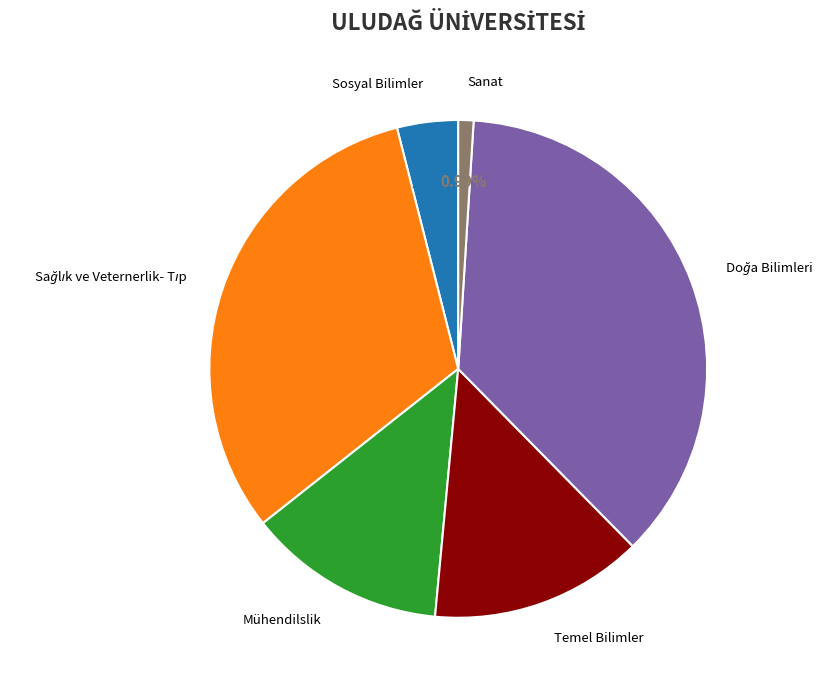

What percentage is the Mühendilslik slice, to the nearest percent?

13%